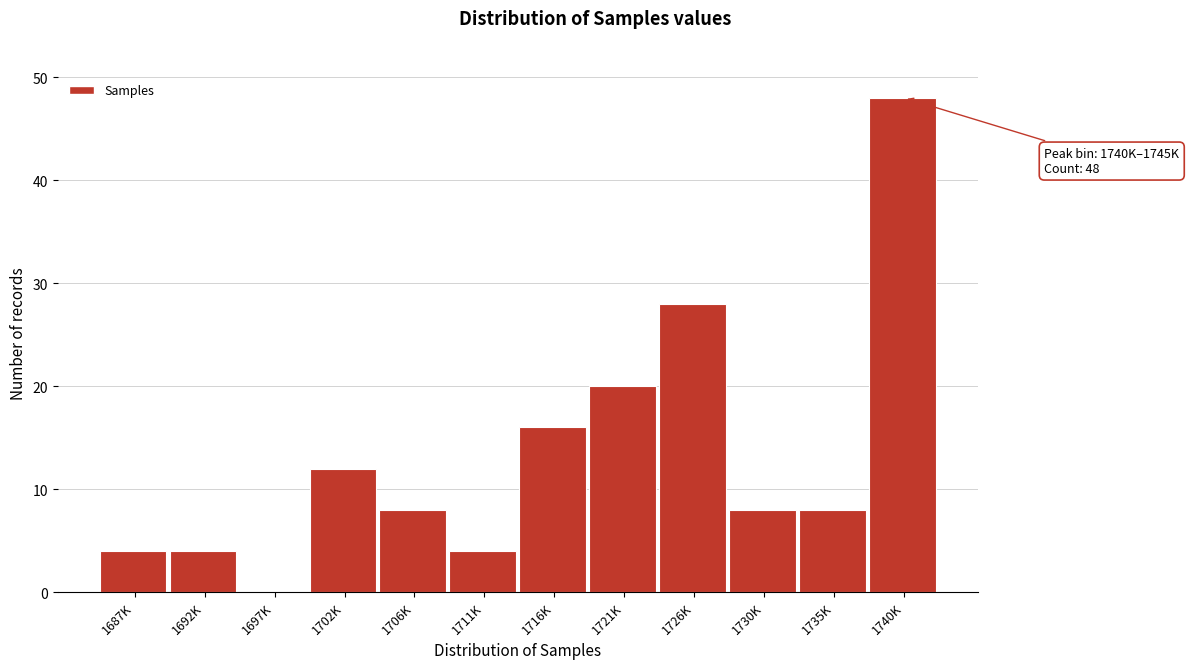

Reading left to right, transcribe all the data shown in this chart.

1687K=4	1692K=4	1697K=0	1702K=12	1706K=8	1711K=4	1716K=16	1721K=20	1726K=28	1730K=8	1735K=8	1740K=48